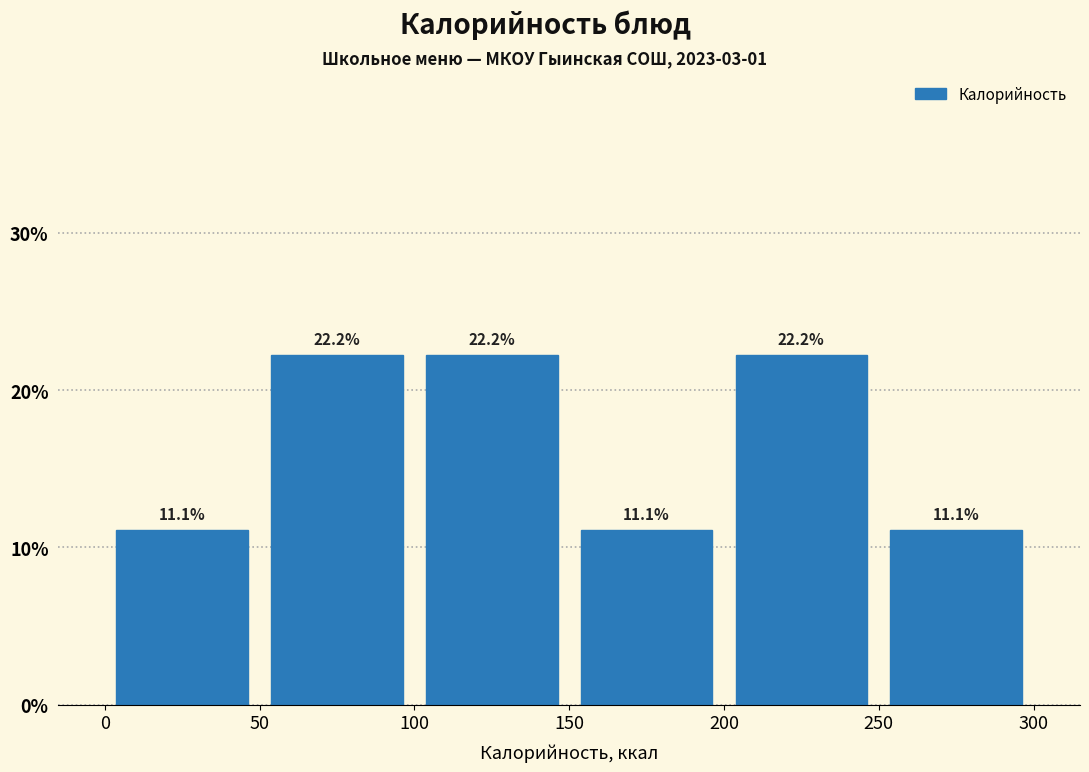

Reading left to right, list every bar in this chart as the range it spans on the x-axis followed by its height.

0 to 50: 11.1
50 to 100: 22.2
100 to 150: 22.2
150 to 200: 11.1
200 to 250: 22.2
250 to 300: 11.1